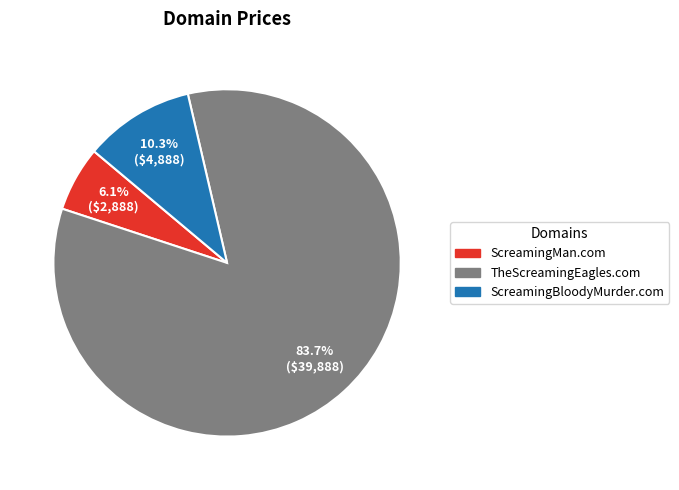

What percentage is NOT represented by ScreamingMan.com?

93.9%